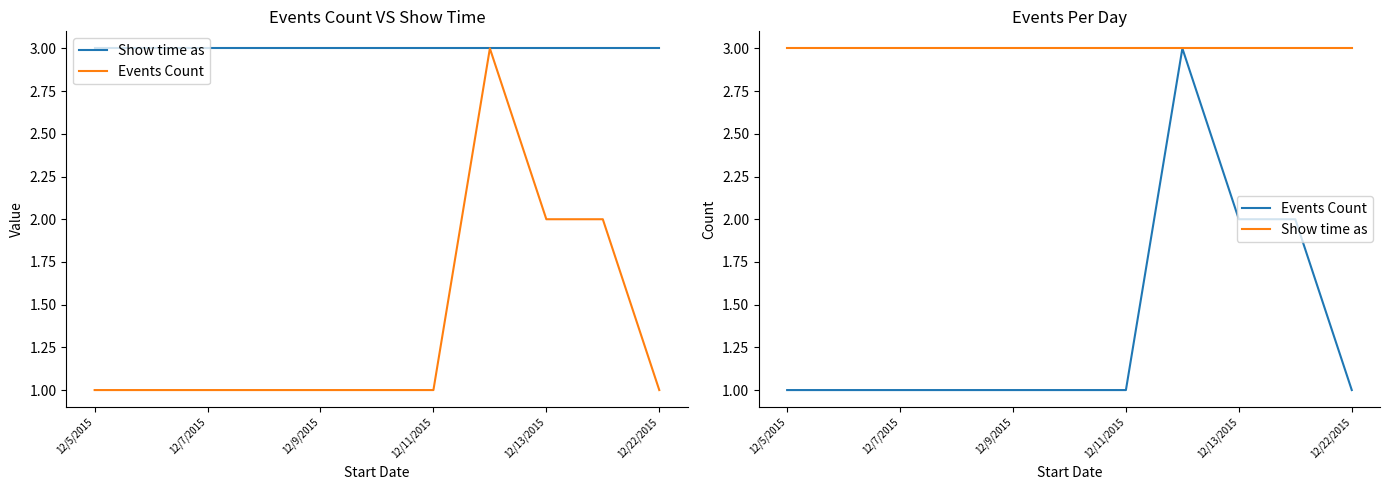

Rank the series by their maximum value, from highest to lowest.

Show time as, Events Count